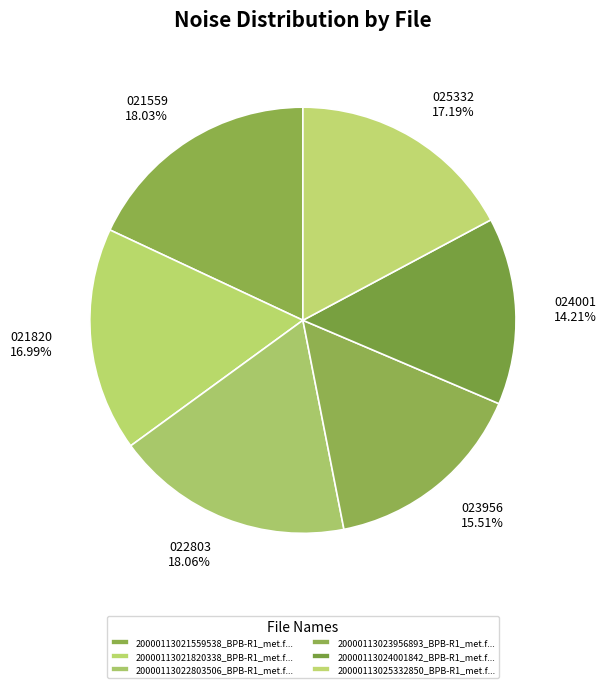

How many slices are in this pie chart?

6